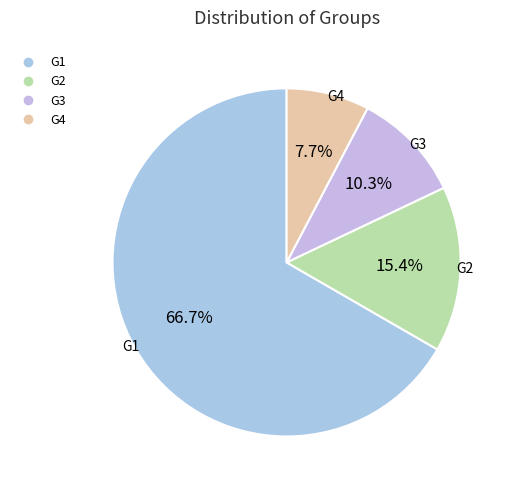

Combined, what portion of the pie is G1 and G3?

76.9%